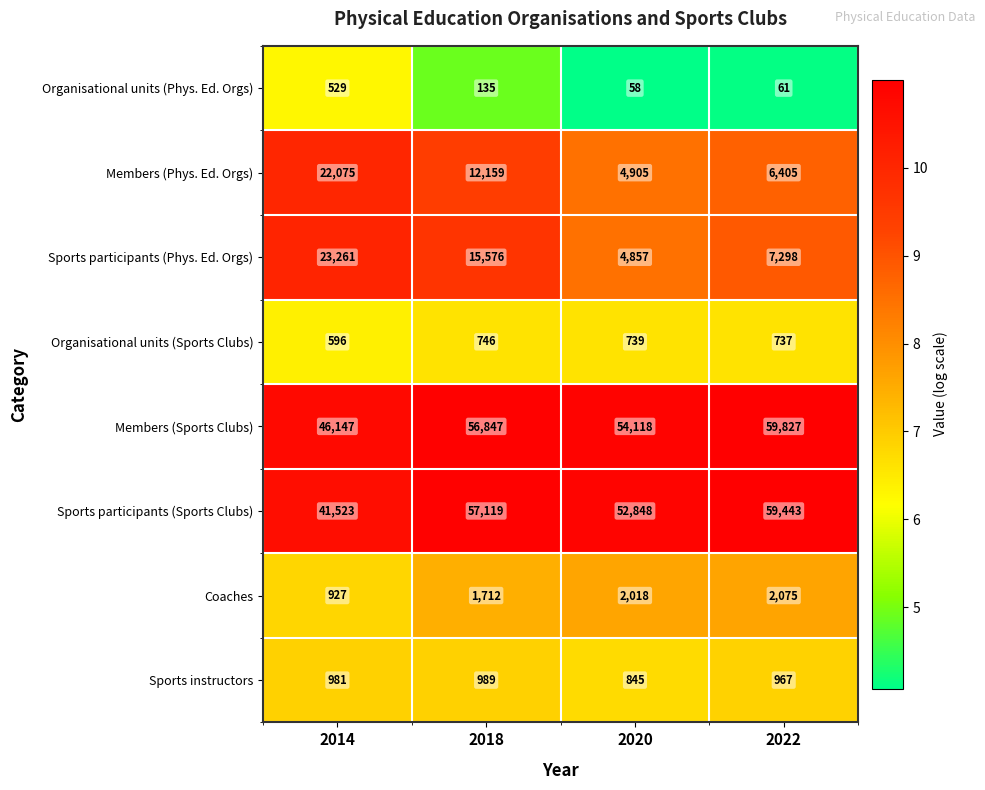

At which label is Sports instructors closest to 917?

2022